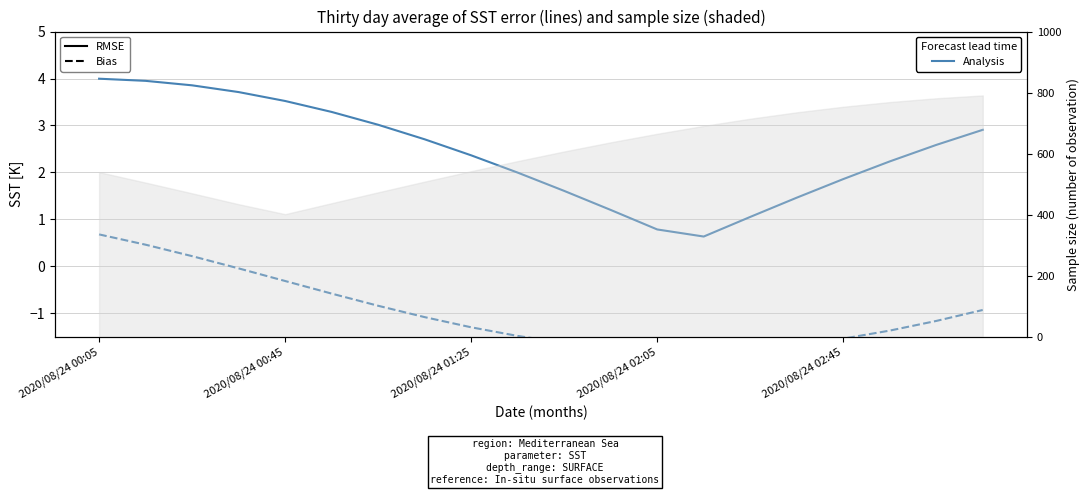

Where does the Bias series first go above -1?

2020/08/24 00:05